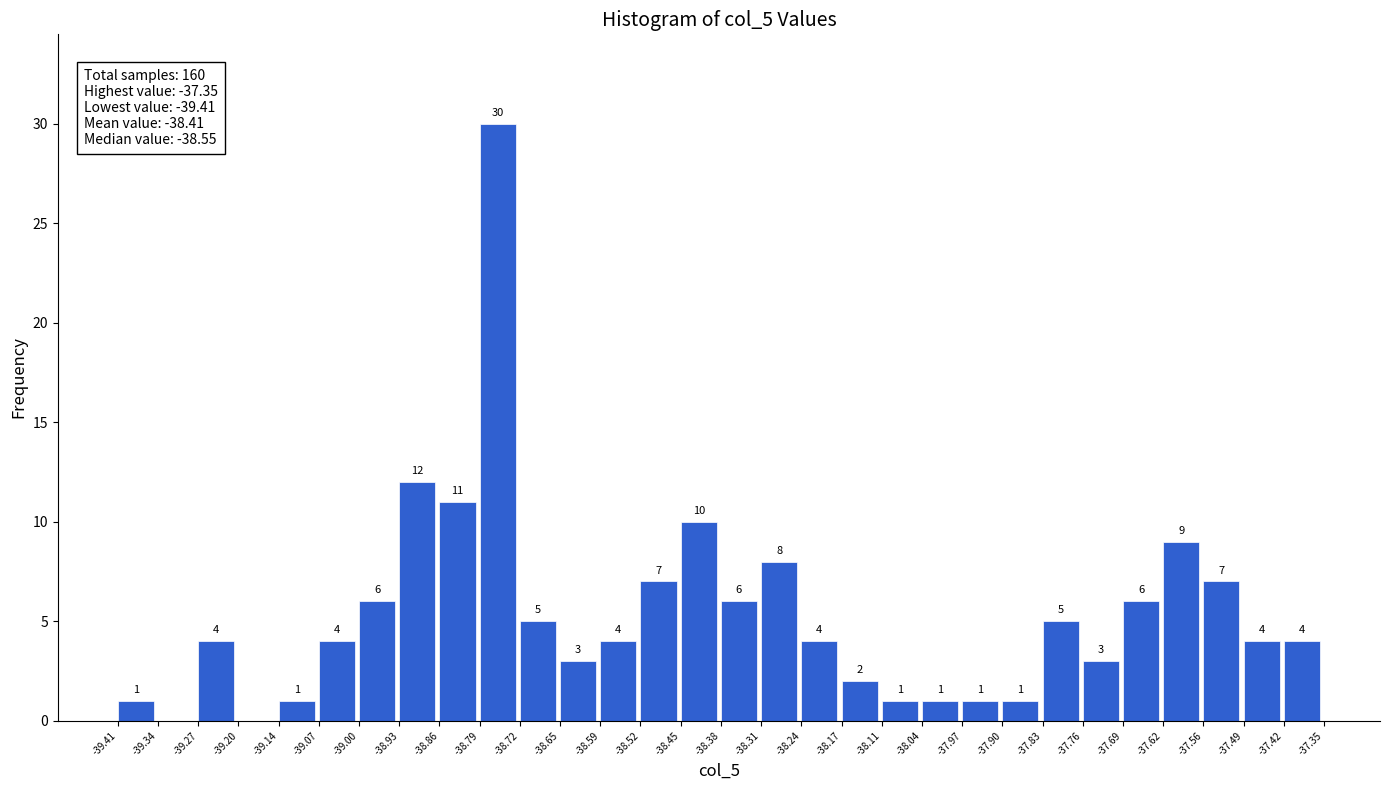

Which range on the x-axis has the tallest bar?

-38.79 to -38.72